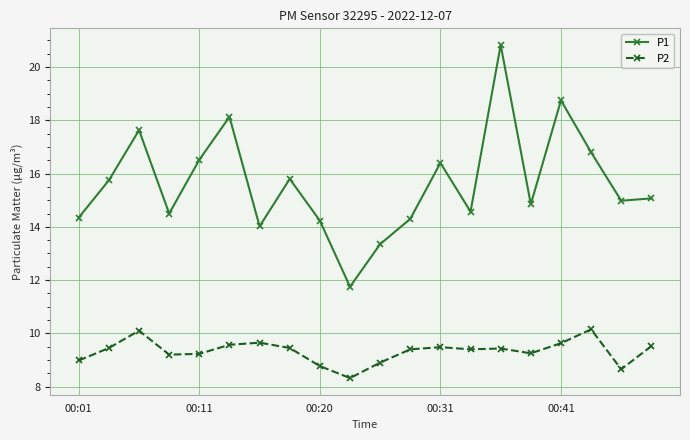

Which series has the widest spread of values?

P1